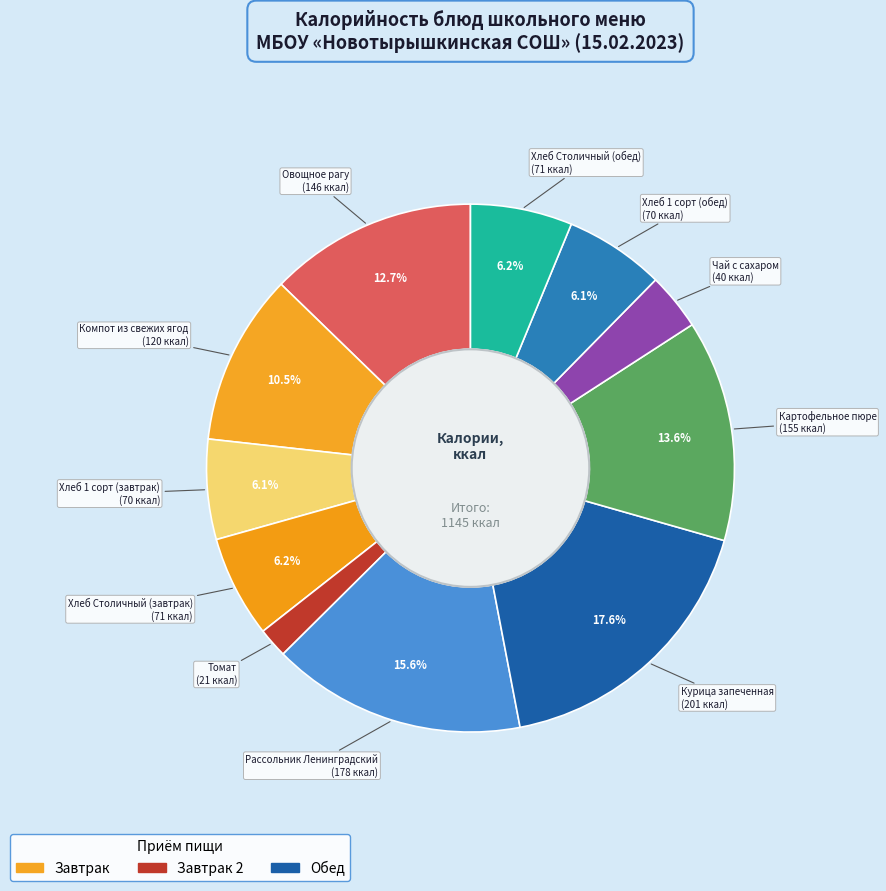

Is there a majority slice in this chart?

No